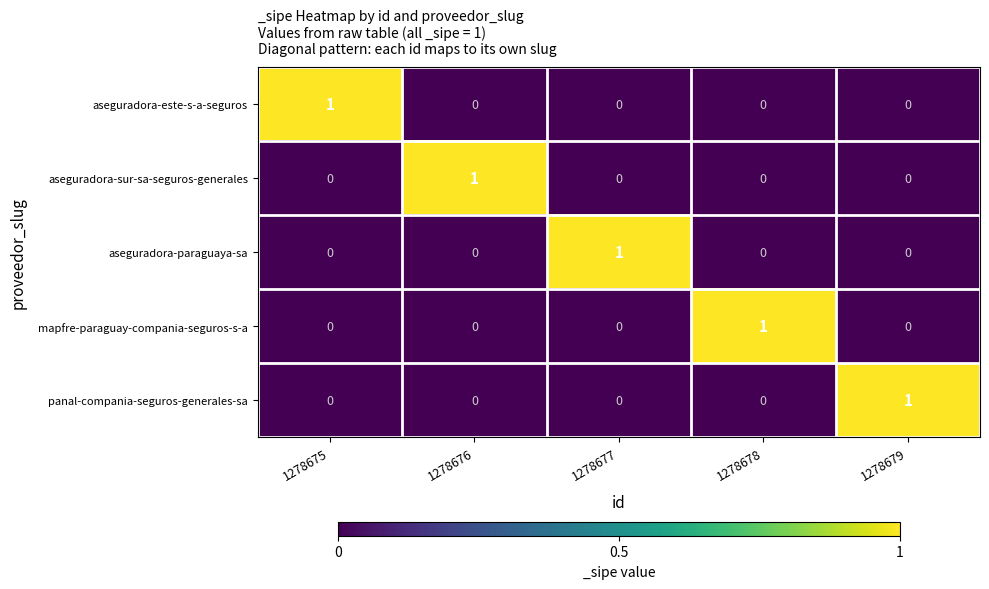

How many series are shown in this chart?

5